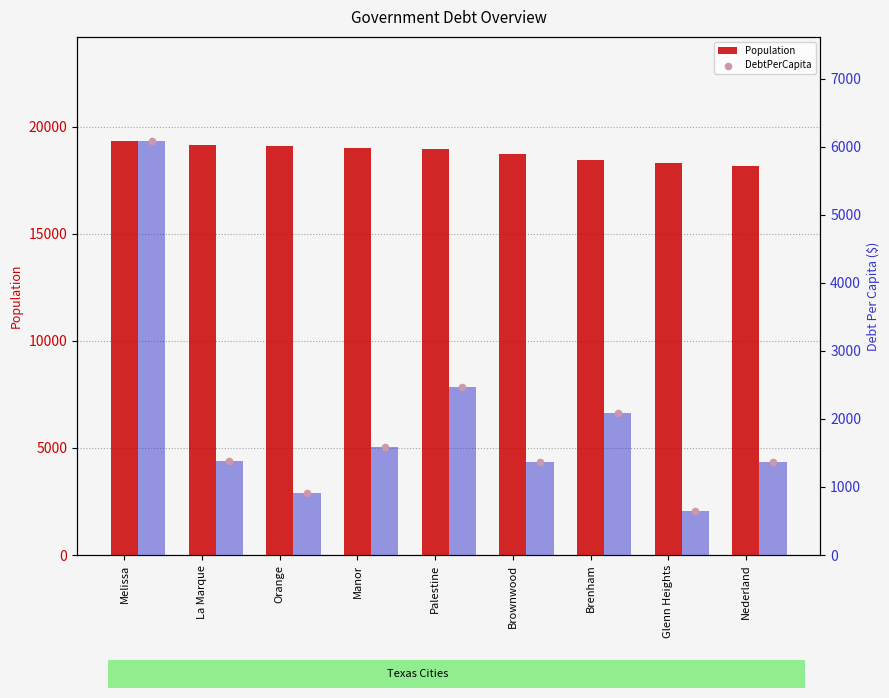

Which series has the largest total across all categories?

Population